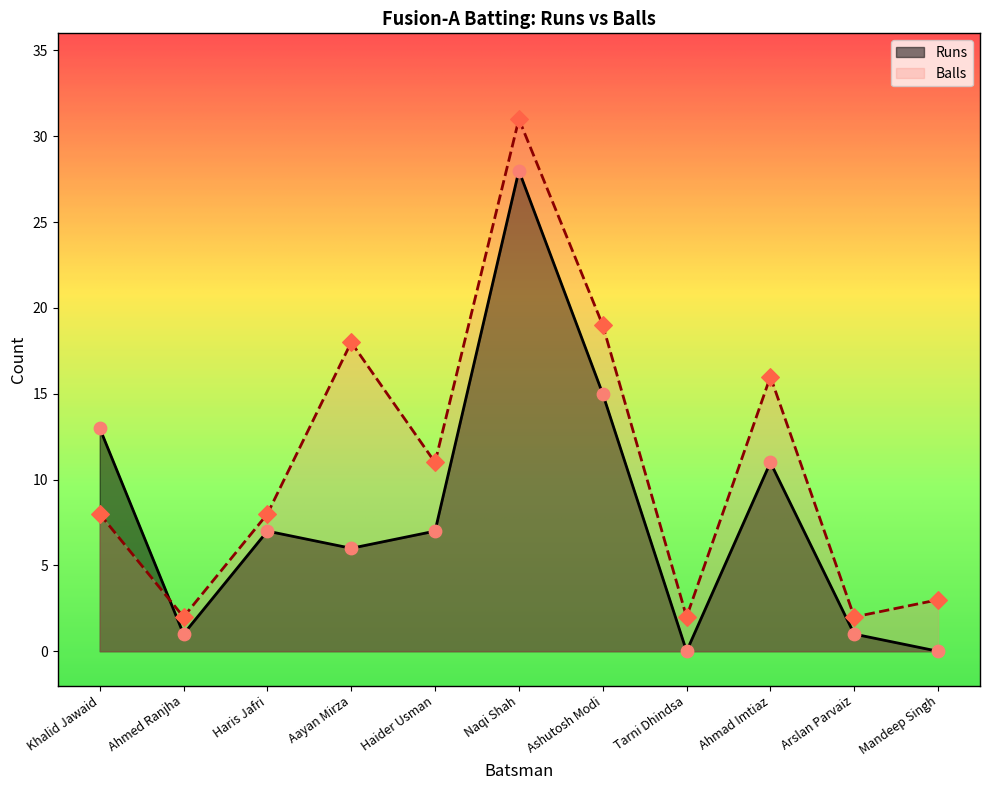

What is the total value across all series at Haris Jafri?

15